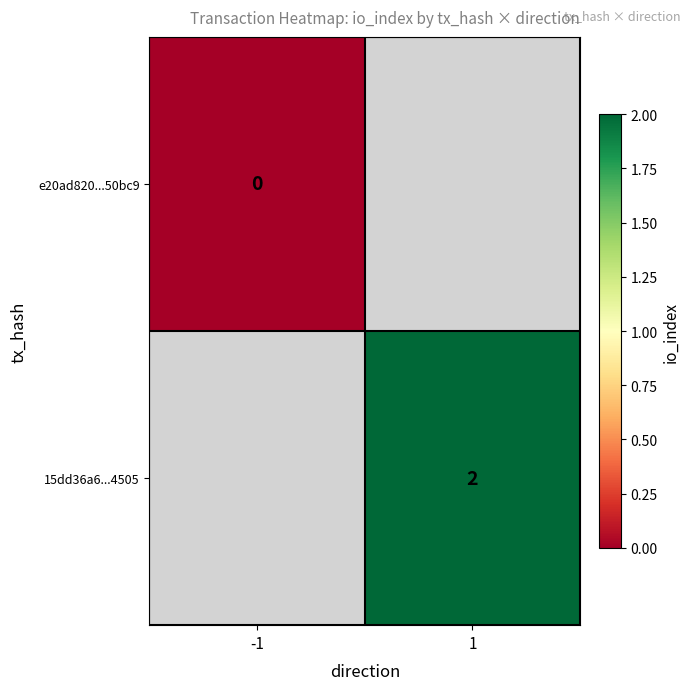

The value of 15dd36a6...4505 at 1 is 2. True or false?

True